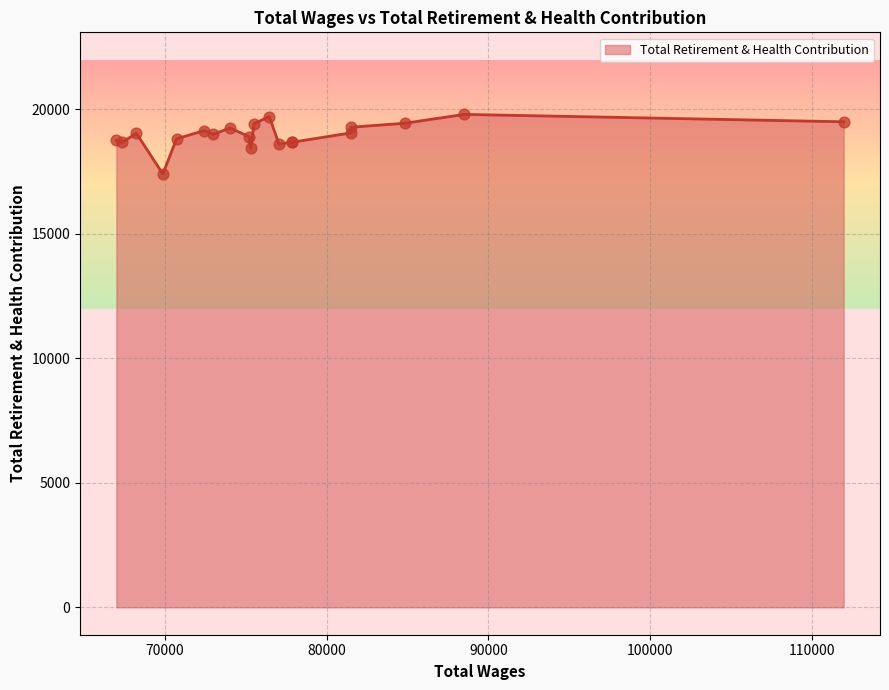

What is the maximum value shown in the chart?

19803